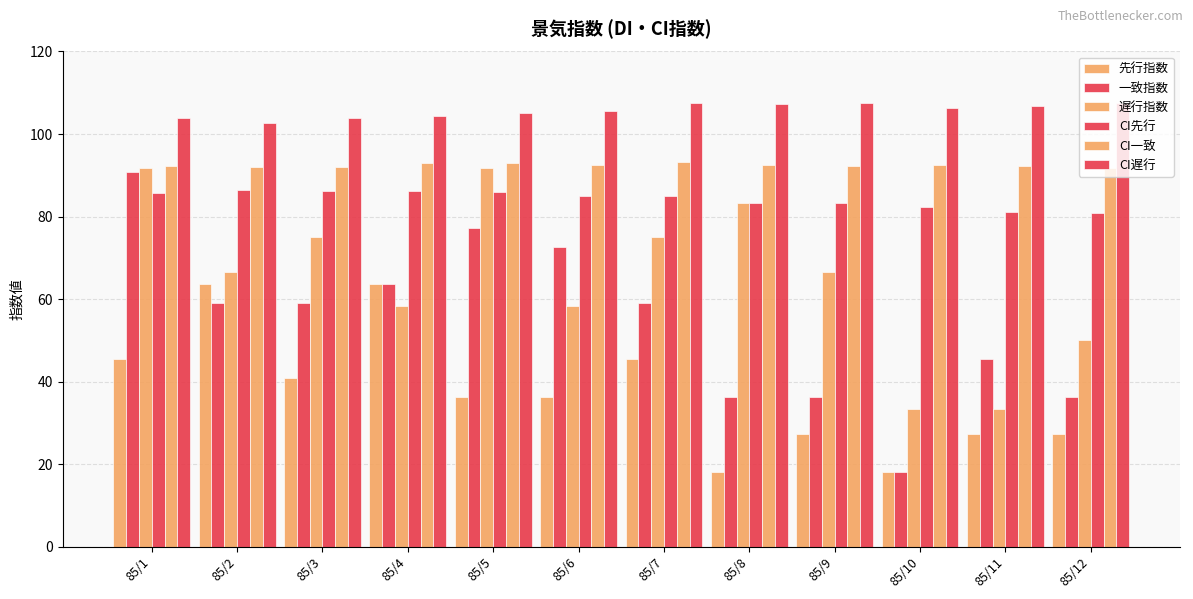

The value of 遅行指数 at 85/8 is 83.3. True or false?

True